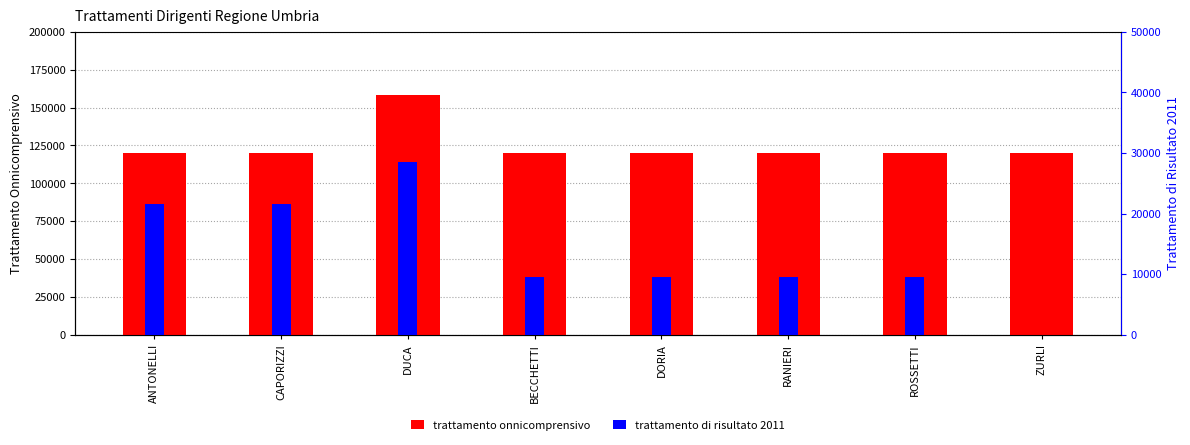

List the labels in order of trattamento onnicomprensivo value, smallest first.

ANTONELLI, CAPORIZZI, BECCHETTI, DORIA, RANIERI, ROSSETTI, ZURLI, DUCA